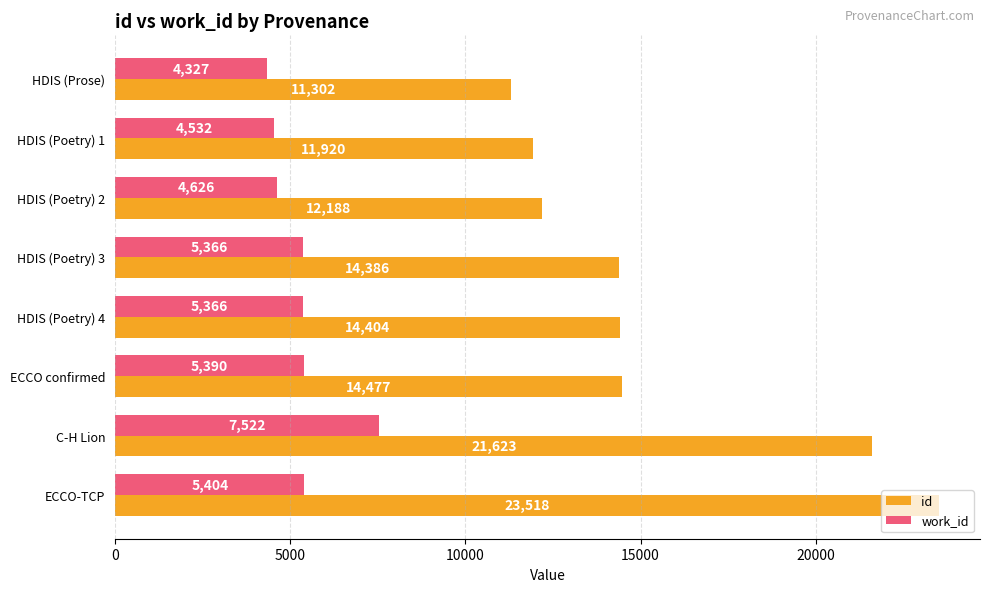

Is it true that work_id equals 4626 at HDIS (Poetry) 2?

True